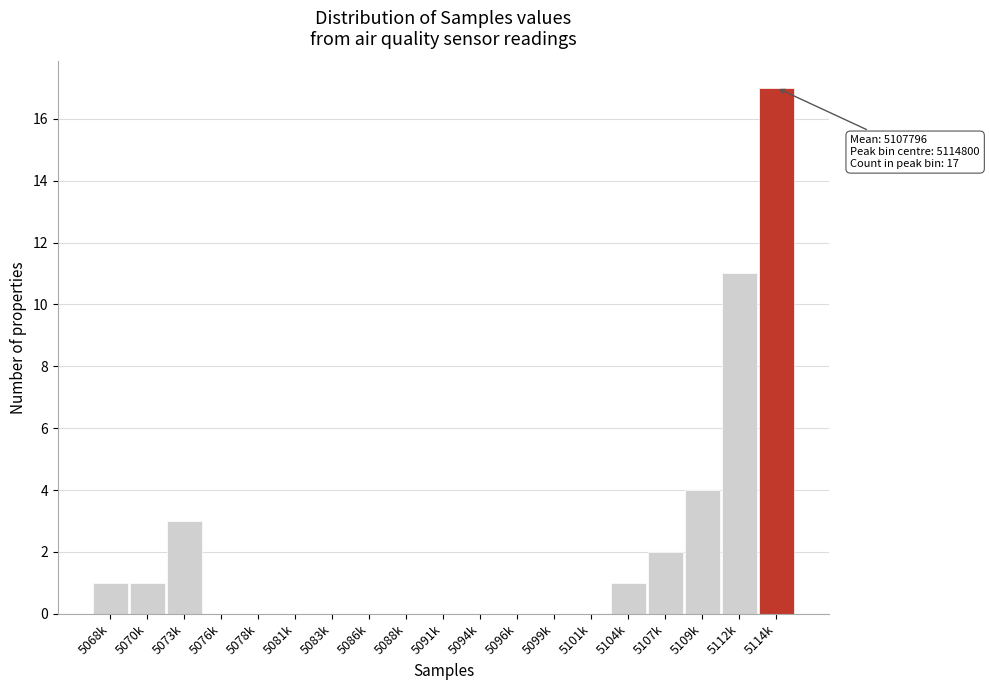

Reading left to right, list all the values displayed in this chart.

5068k=1	5070k=1	5073k=3	5076k=0	5078k=0	5081k=0	5083k=0	5086k=0	5088k=0	5091k=0	5094k=0	5096k=0	5099k=0	5101k=0	5104k=1	5107k=2	5109k=4	5112k=11	5114k=17